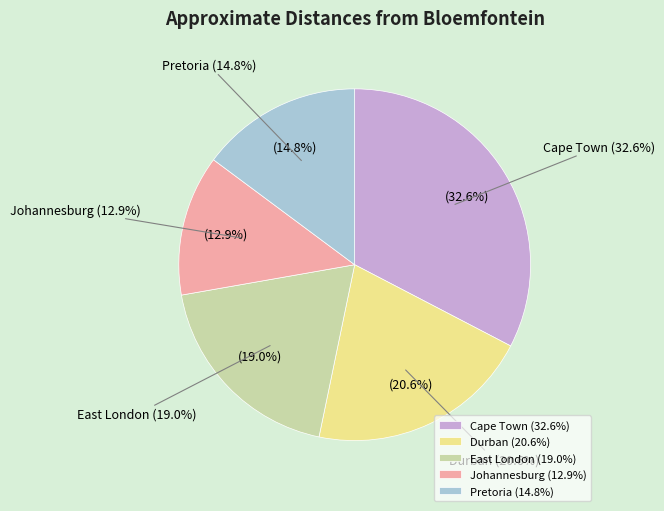

Approximately how many times larger is the value at Durban compared to Johannesburg?

1.6